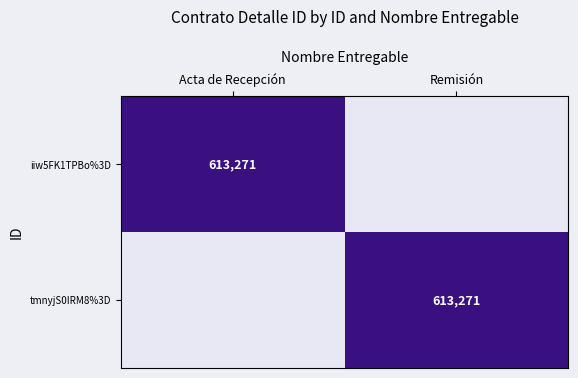

The tmnyjS0IRM8%3D series shows 2 at Remisión. True or false?

False